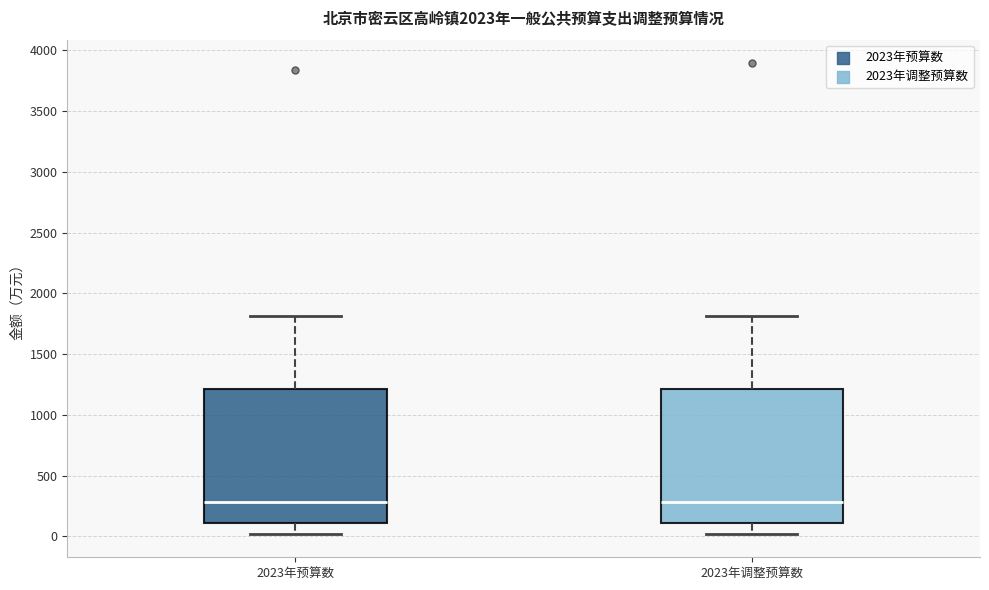

Reading left to right, transcribe this box plot: for each box, give where its median line is, the range the box spans, and where its two whiskers end, as read against the y-axis. The values are not printed on the chart, so give them approximately, as read against the axis.

2023年预算数: median 300, box 100 to 1200, whiskers 0 to 1800
2023年调整预算数: median 300, box 100 to 1200, whiskers 0 to 1800